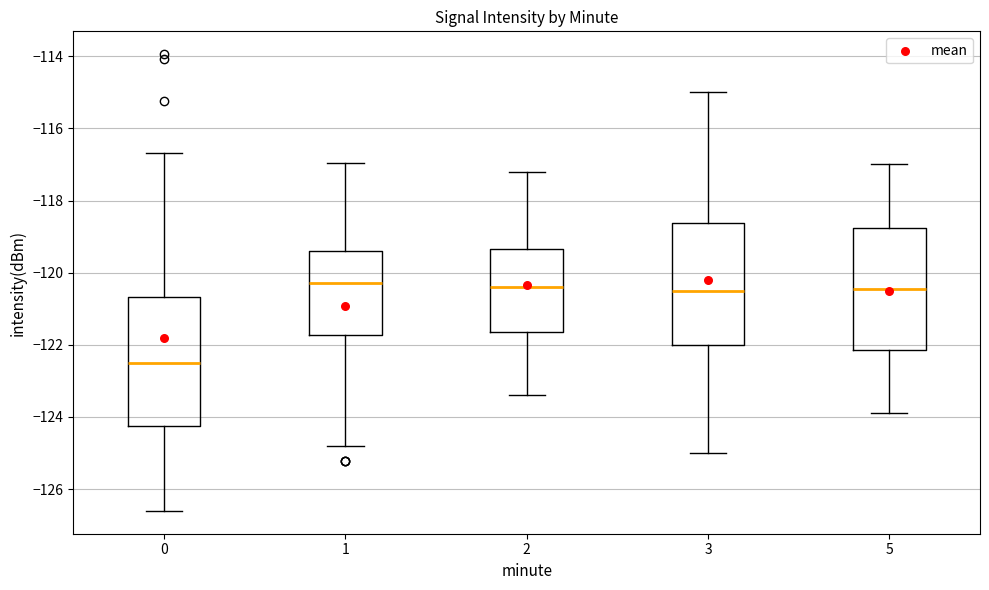

Reading left to right, transcribe this box plot: for each box, give where its median line is, the range the box spans, and where its two whiskers end, as read against the y-axis. The values are not printed on the chart, so give them approximately, as read against the axis.

0: median -122.6, box -124.2 to -120.6, whiskers -126.6 to -116.6
1: median -120.4, box -121.8 to -119.4, whiskers -124.8 to -117.0
2: median -120.4, box -121.6 to -119.4, whiskers -123.4 to -117.2
3: median -120.4, box -122.0 to -118.6, whiskers -125.0 to -115.0
5: median -120.4, box -122.2 to -118.8, whiskers -123.8 to -117.0